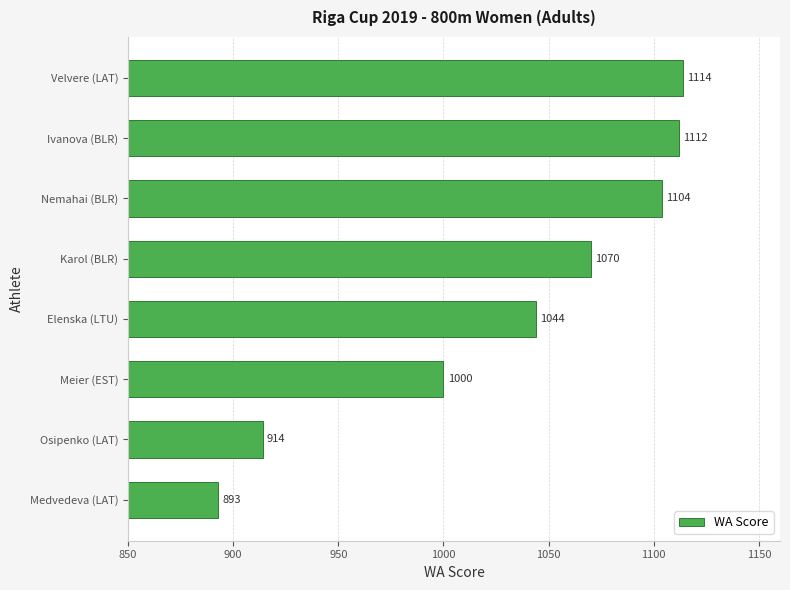

Reading top to bottom, list all the values displayed in this chart.

1114	1112	1104	1070	1044	1000	914	893